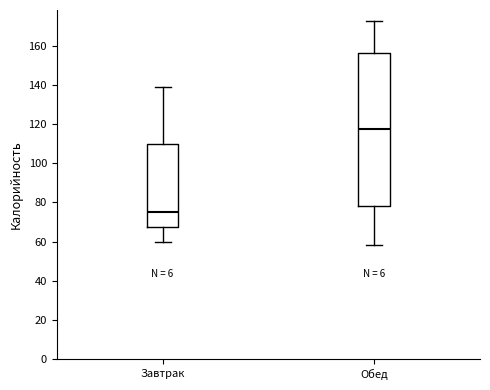

Reading left to right, transcribe this box plot: for each box, give where its median line is, the range the box spans, and where its two whiskers end, as read against the y-axis. The values are not printed on the chart, so give them approximately, as read against the axis.

Завтрак: median 76, box 68 to 110, whiskers 60 to 138
Обед: median 118, box 78 to 156, whiskers 58 to 172